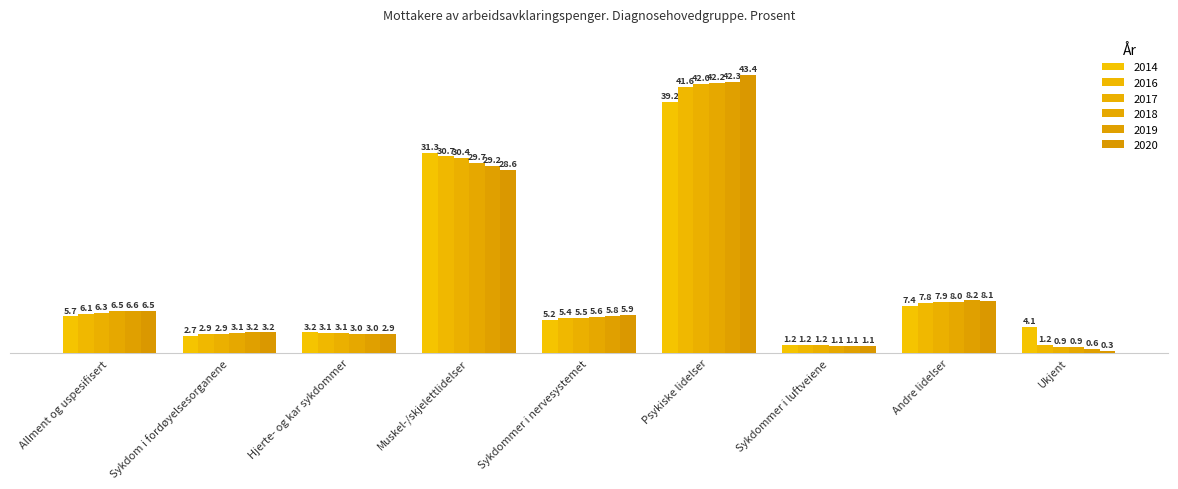

Which category has the lowest value in the 2017 series?

Ukjent